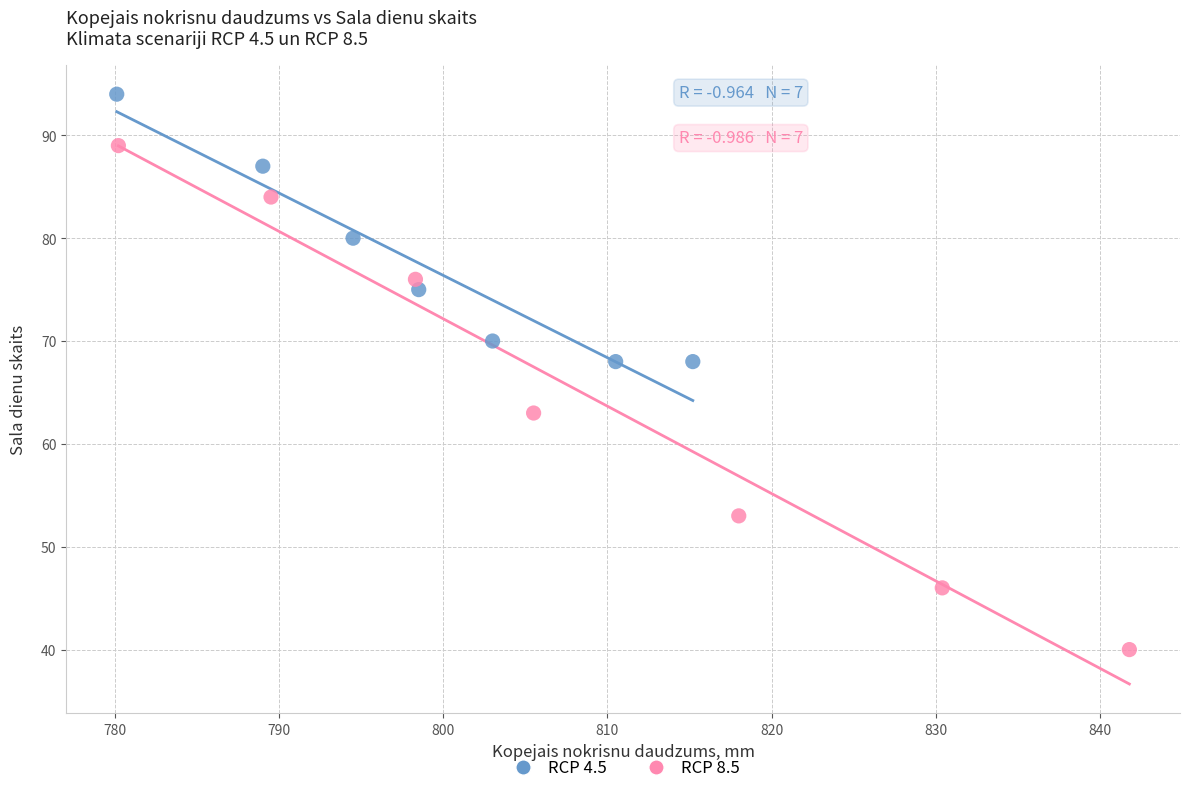

Which series contains the lowest Y value?

RCP 8.5